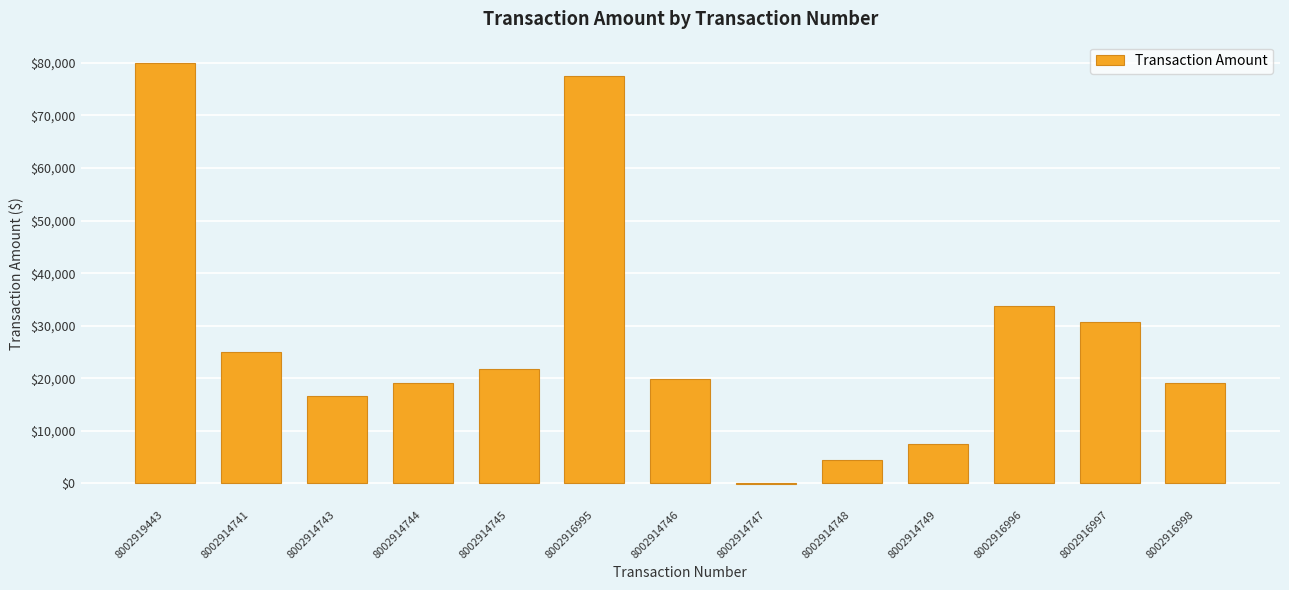

How many values are above zero?

12